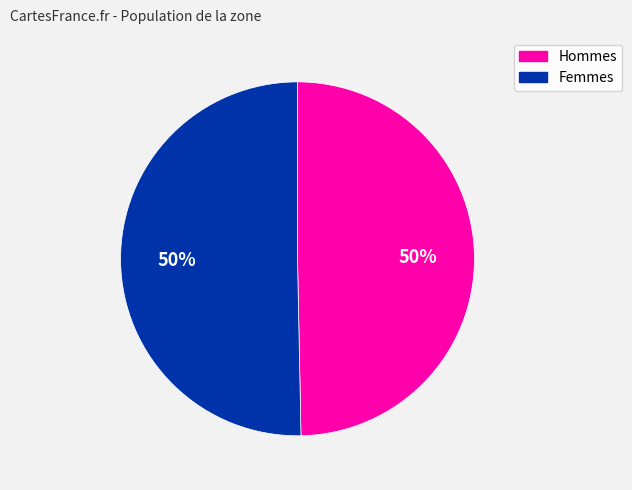

Approximately how many times larger is the value at Hommes compared to Femmes?

1.0